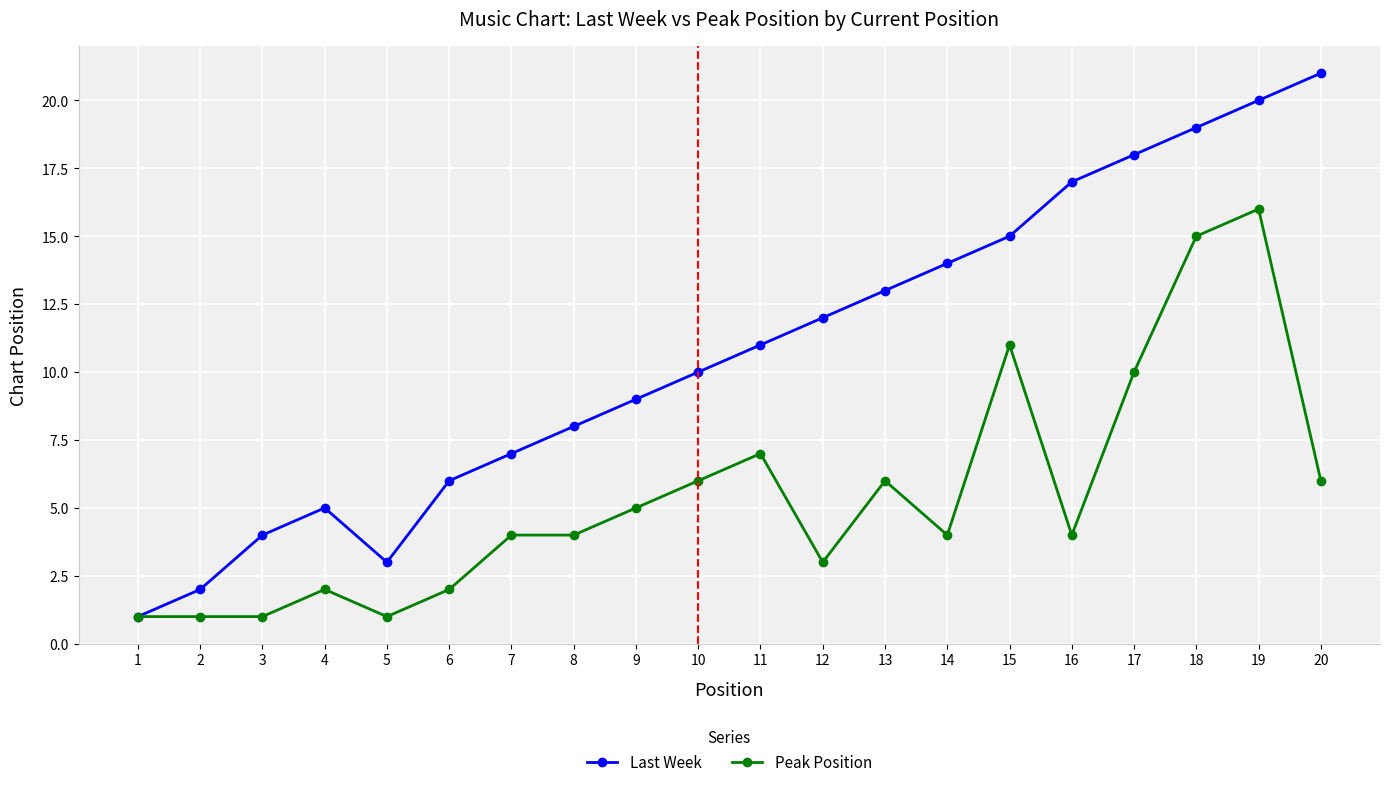

How many lines are shown in the chart?

2